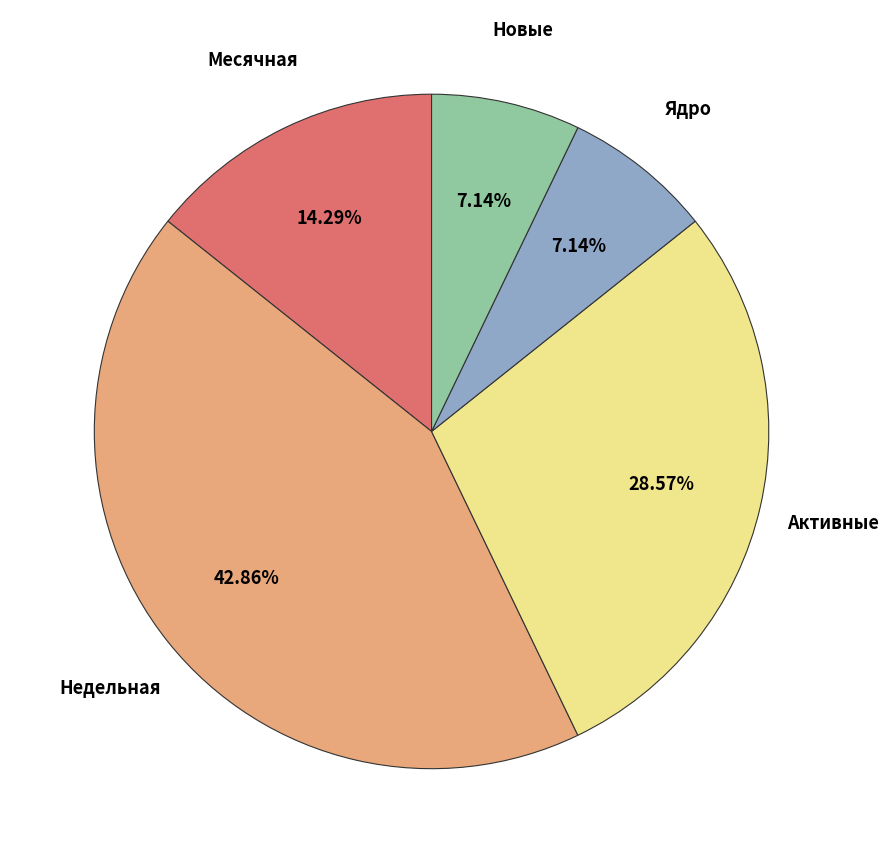

Count the number of slices in the pie.

5